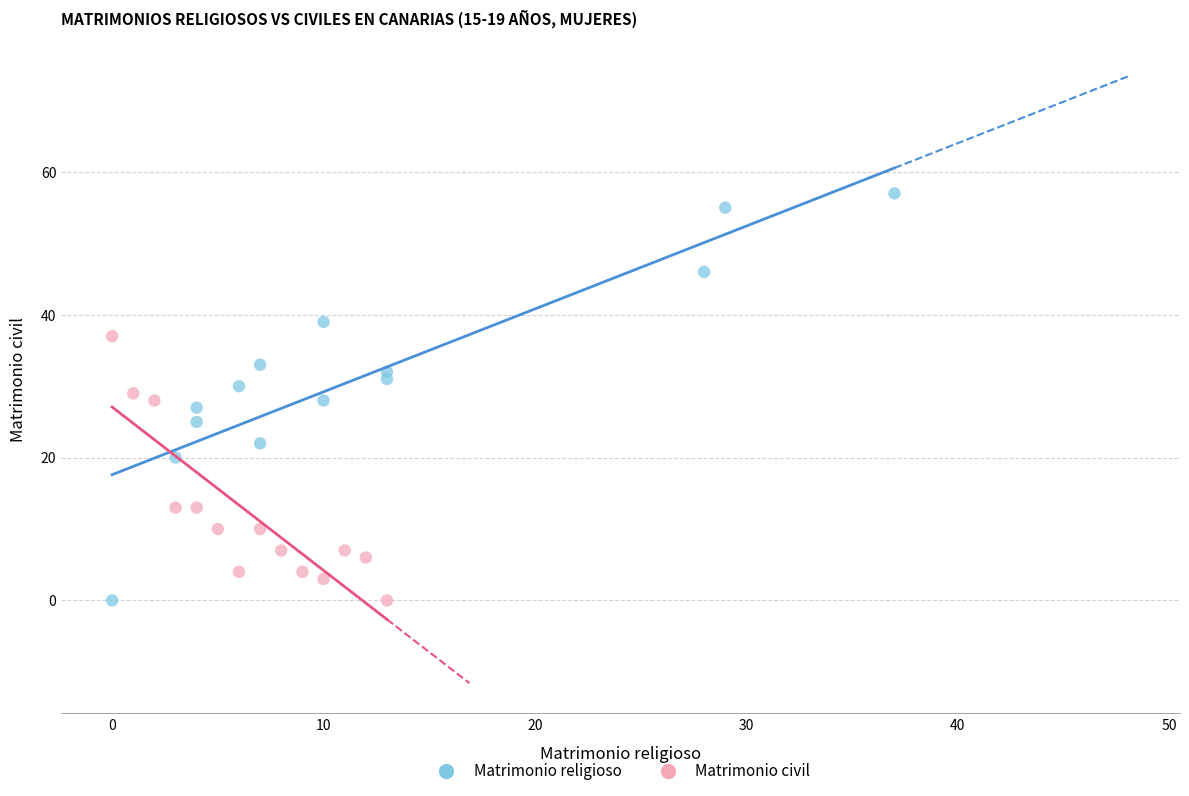

Which series has the largest Y range (max minus min)?

Matrimonio religioso